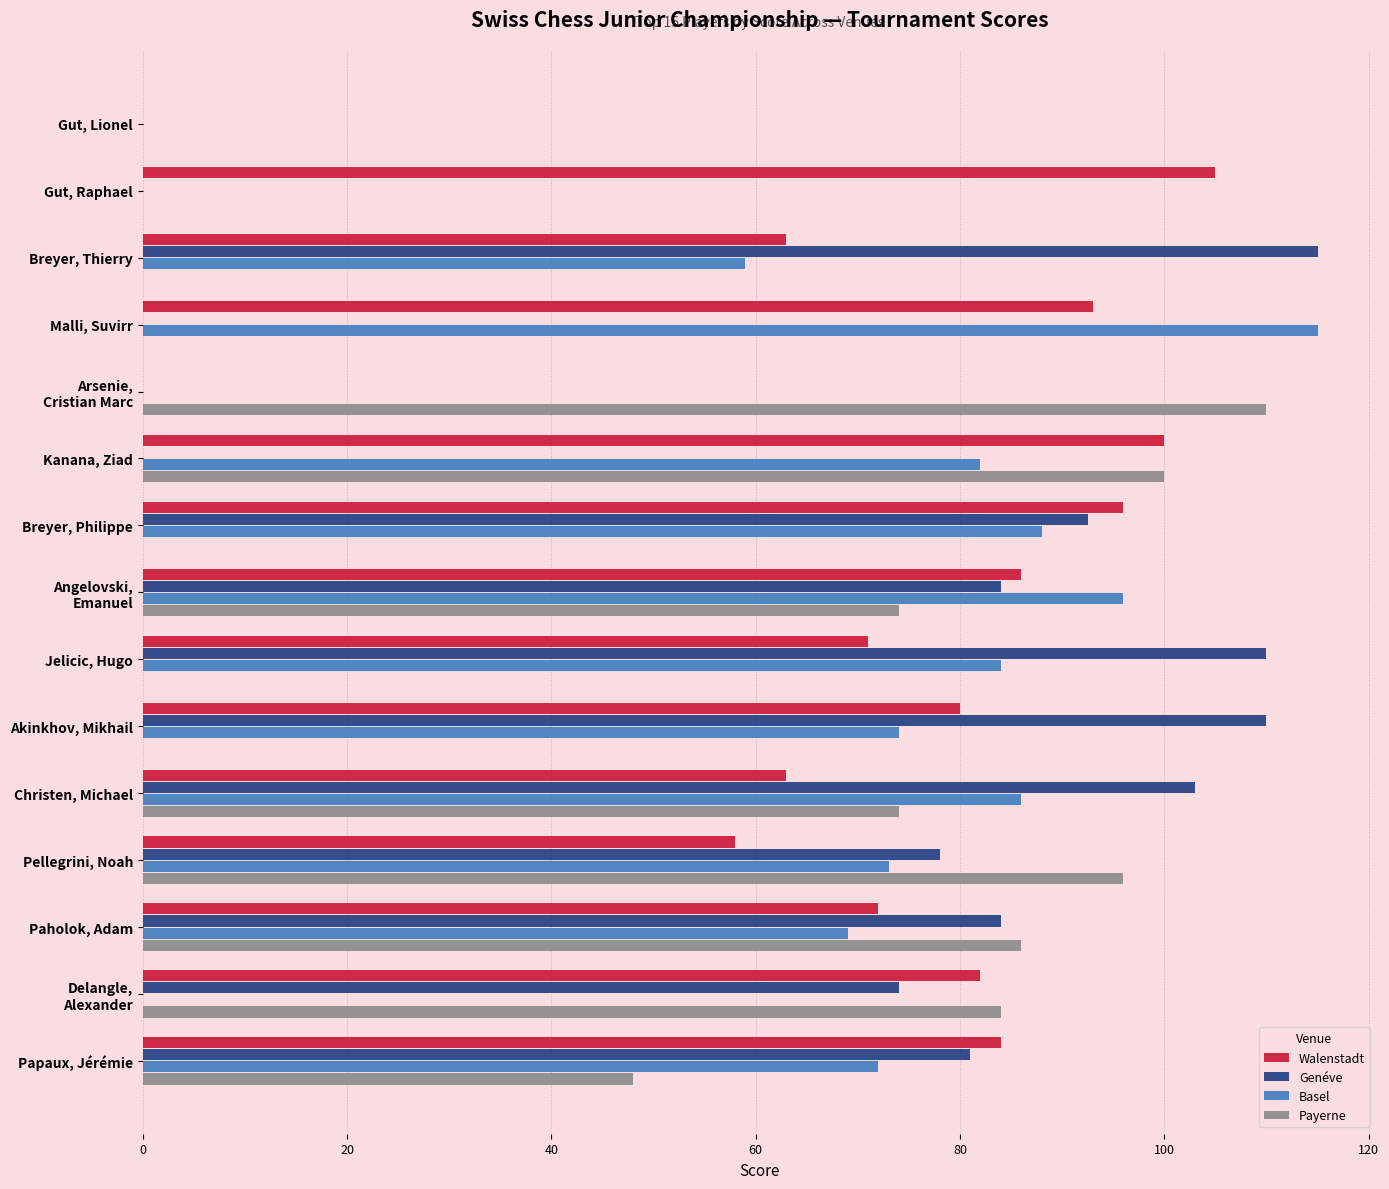

How many data points does each series have?

15